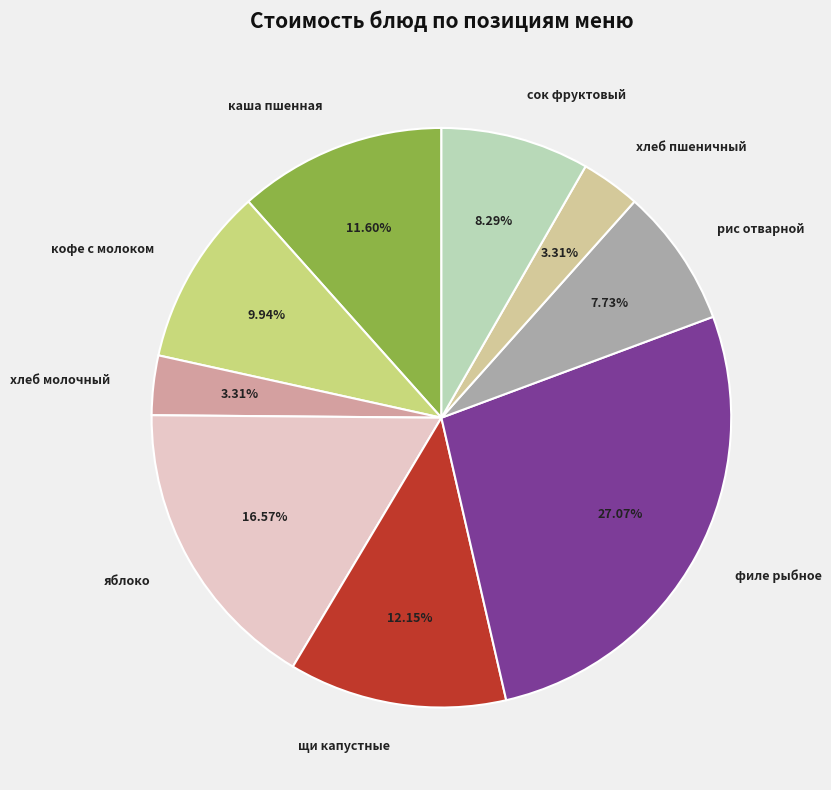

Does any single category account for the majority?

No